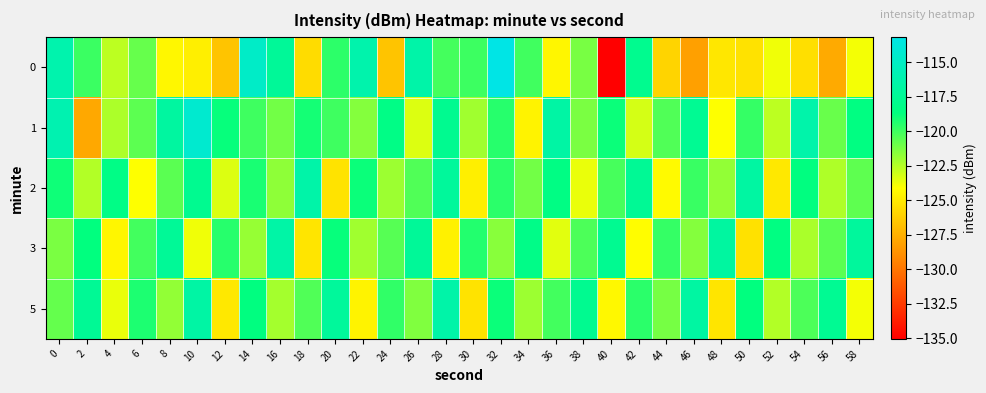

What is the spread (max minus min) of values at 24?

8.3